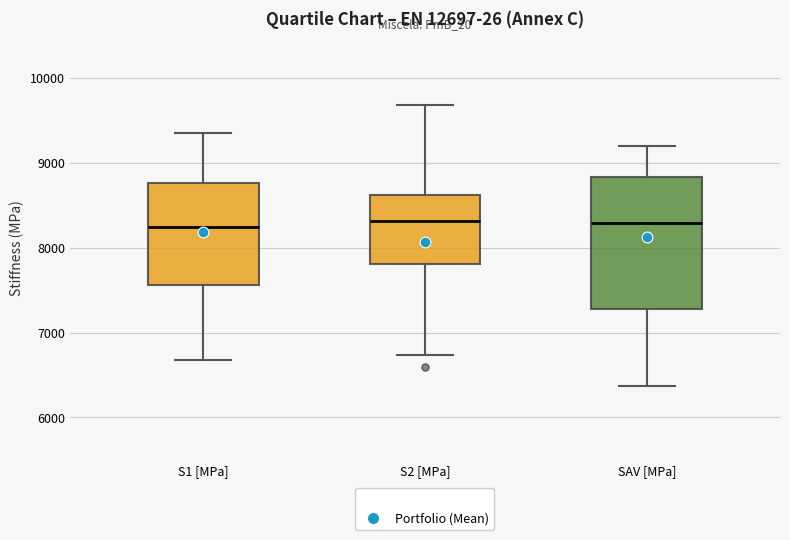

Comparing the boxes themselves (not the whiskers), which one is the tallest?

SAV [MPa]